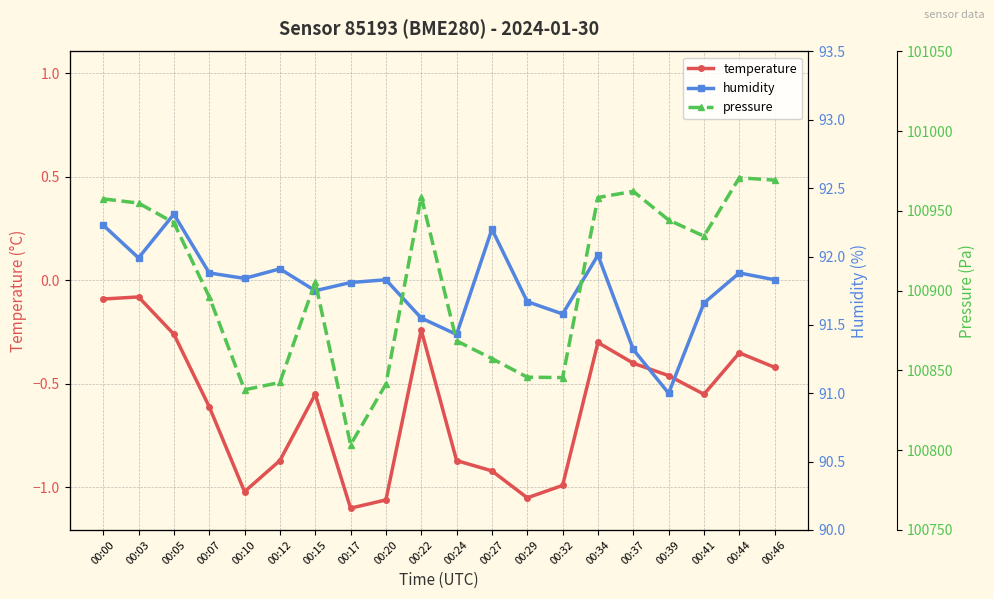

Reading left to right, extract all data points from this chart.

temperature: -0.1	-0.1	-0.3	-0.6	-1.0	-0.9	-0.6	-1.1	-1.1	-0.2	-0.9	-0.9	-1.1	-1.0	-0.3	-0.4	-0.5	-0.6	-0.3	-0.4
humidity: 92.2	92.0	92.3	91.9	91.8	91.9	91.8	91.8	91.8	91.5	91.4	92.2	91.7	91.6	92.0	91.3	91.0	91.7	91.9	91.8
pressure: 100957.6	100954.9	100942.6	100896.2	100837.9	100842.5	100905.5	100803.4	100841.5	100959.1	100868.5	100857.4	100845.8	100845.5	100958.4	100962.3	100944.3	100934.2	100970.8	100969.3